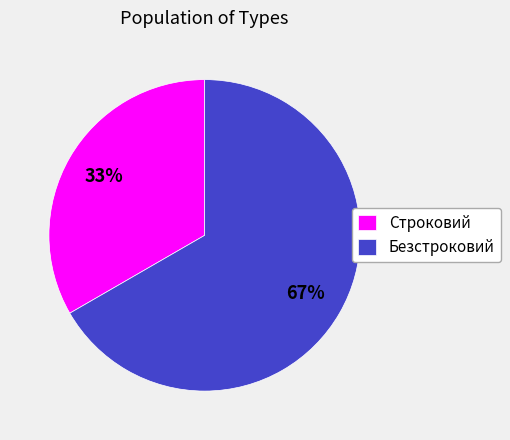

Approximately how many times larger is the value at Безстроковий compared to Строковий?

2.0